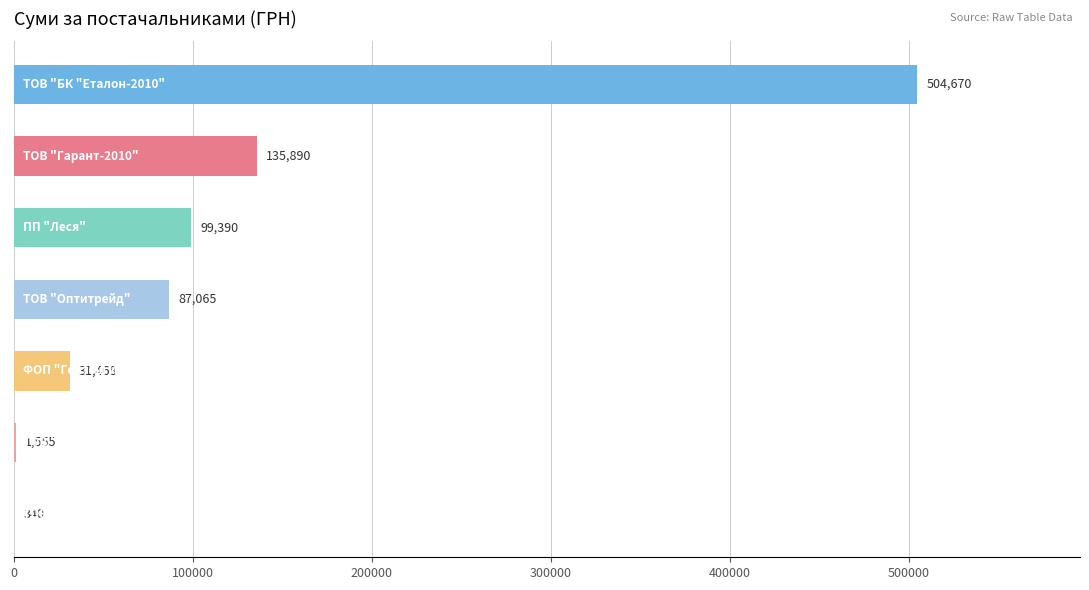

What is the maximum value shown in the chart?

504670.2